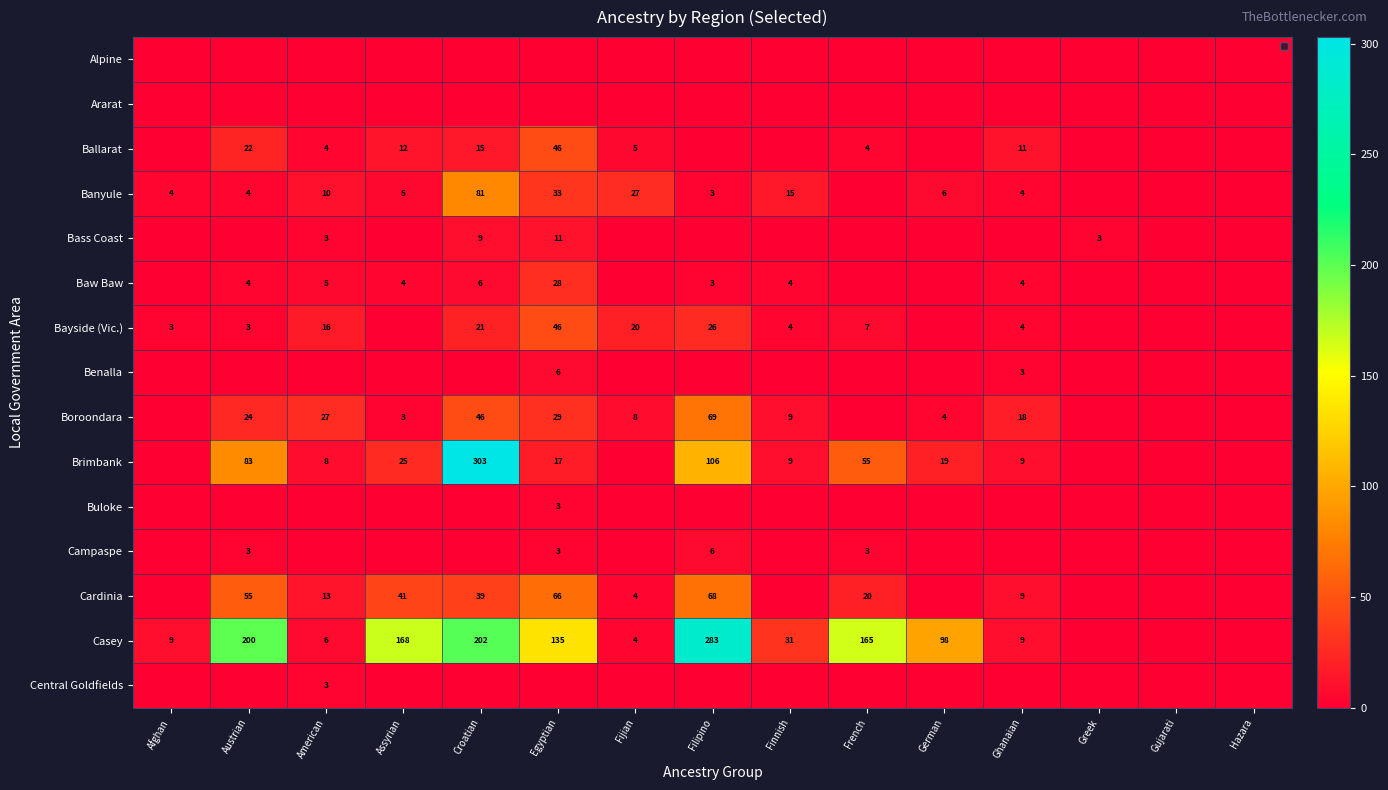

Which label corresponds to the smallest value in the chart?

Afghan